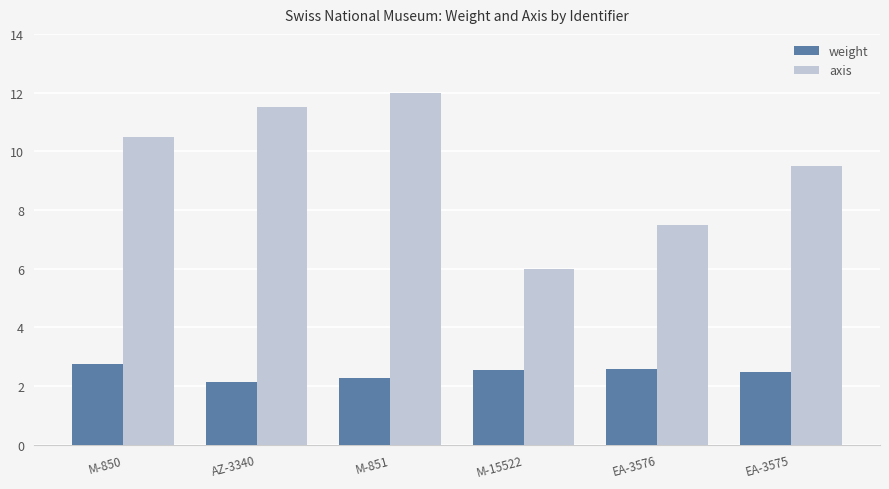

Is the value of axis at M-850 greater than the value of weight at M-15522?

Yes